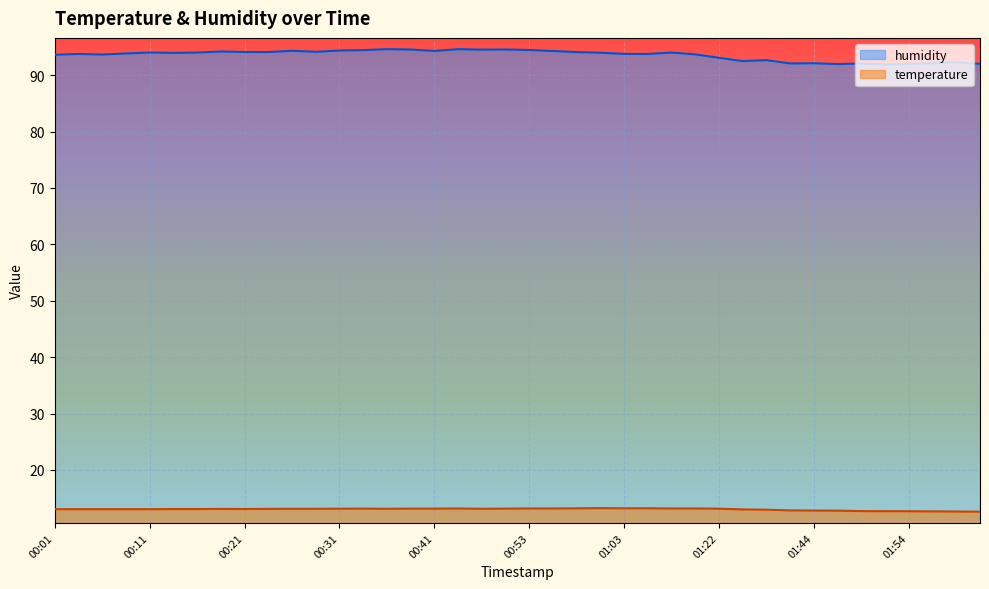

What is the value of the humidity point at the 6th from the left?

94.0